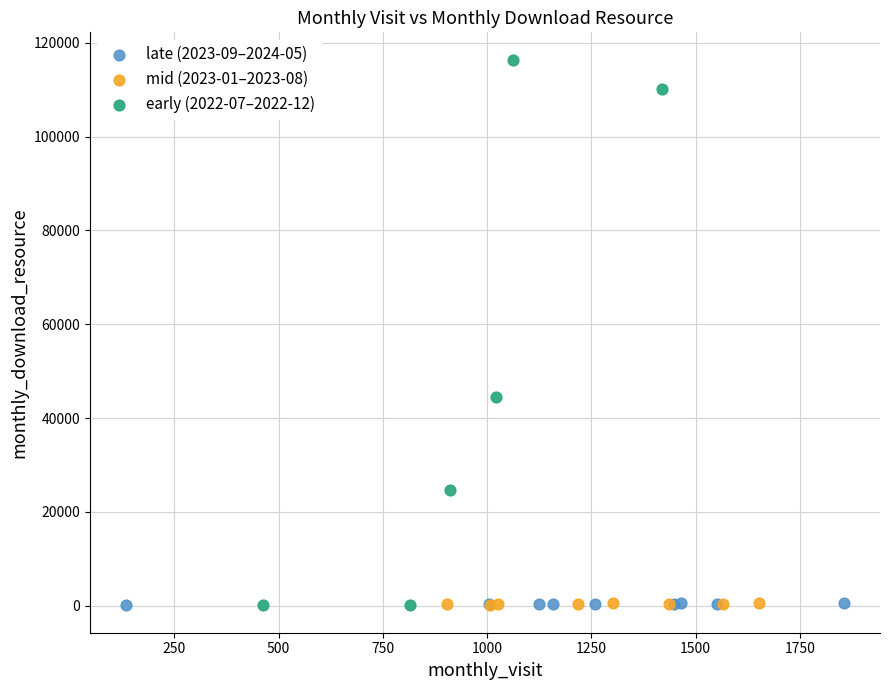

Which series contains the highest Y value?

early (2022-07–2022-12)